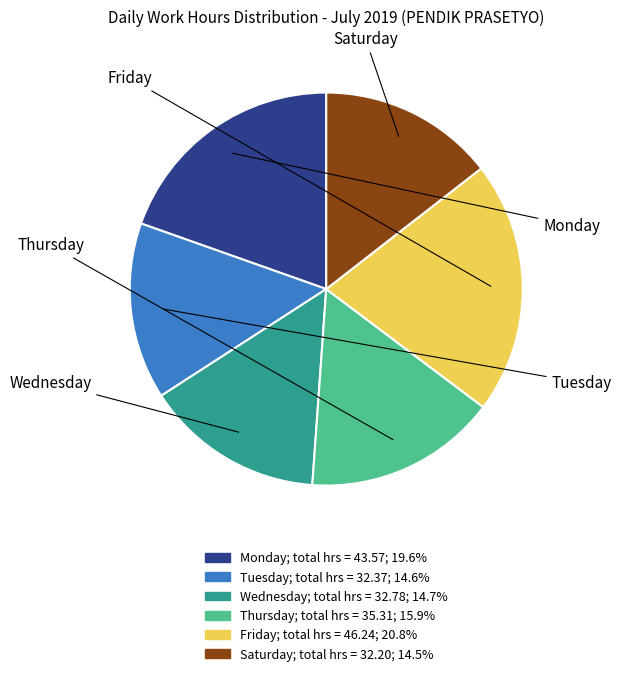

How many slices are in this pie chart?

6